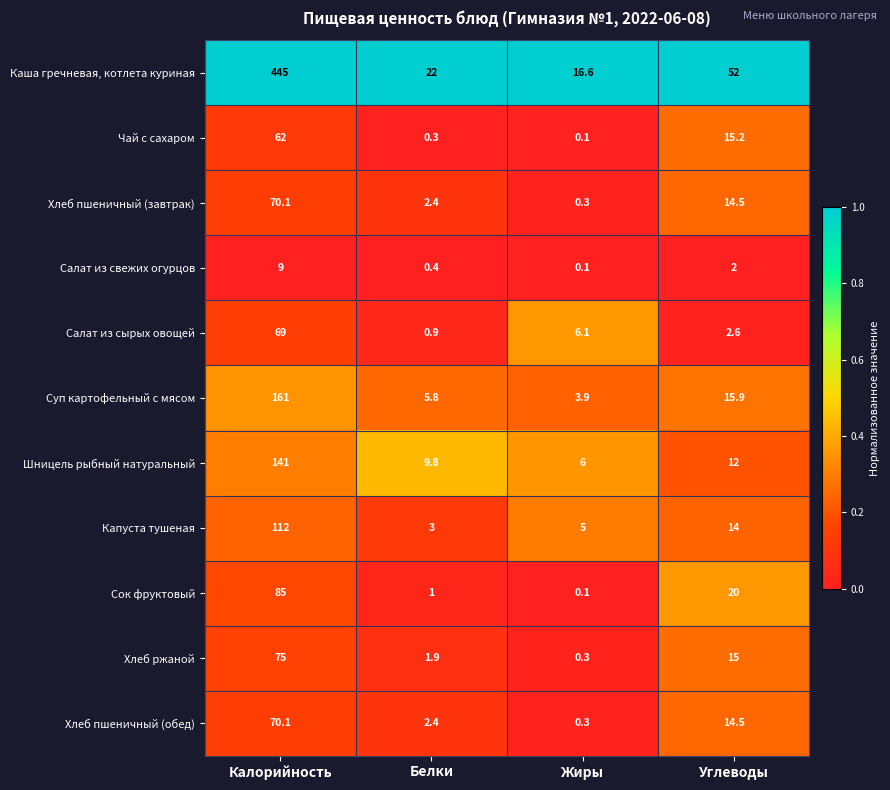

True or false: Хлеб пшеничный (завтрак) has a value of 70.1 at Калорийность.

True